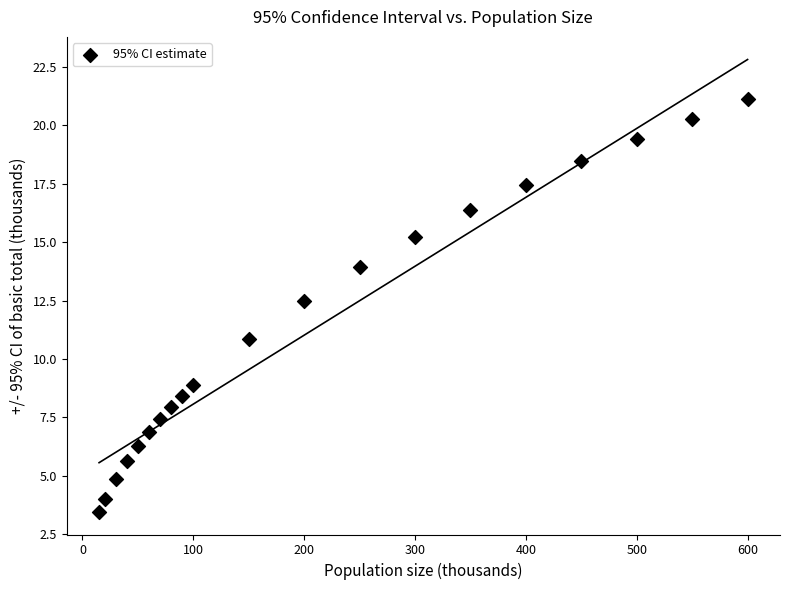

What Y value in the scatter plot is closest to 12?

12.5